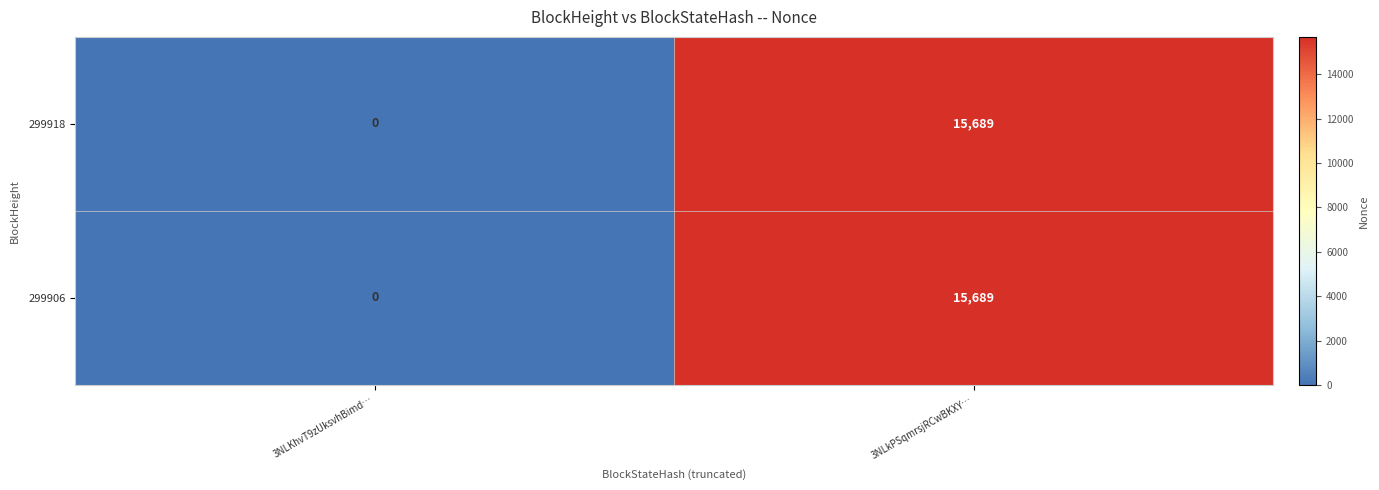

Reading right to left, what are all the values shown in this chart?

299918: 15689	0
299906: 15689	0